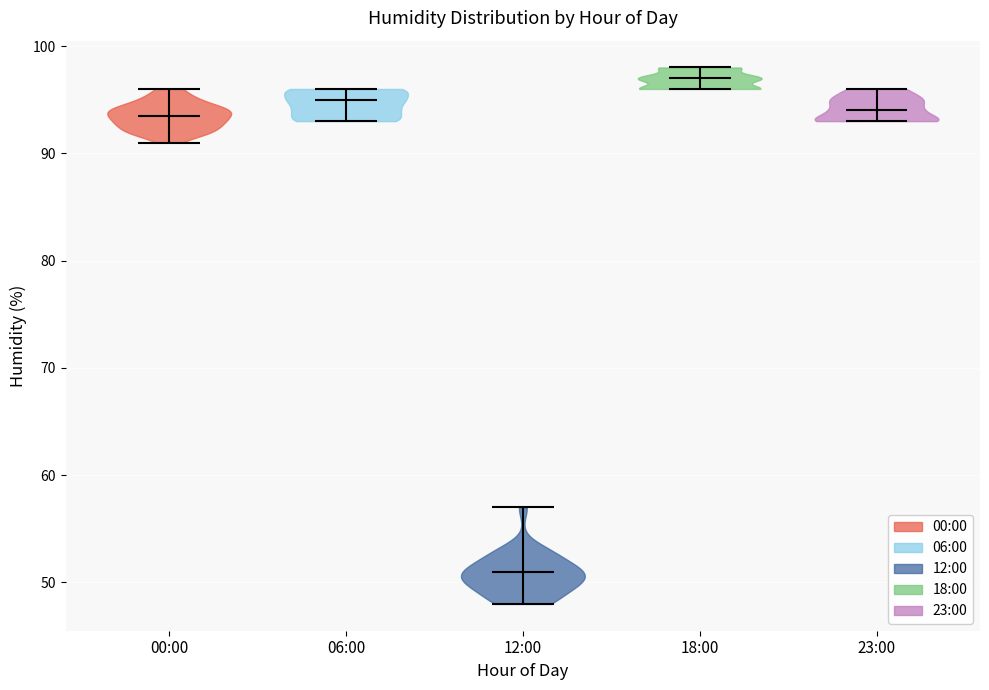

Reading left to right, read every violin against the y-axis: where its median line is, and the lowest and highest points it reaches. The values are not printed on the chart, so give them approximately, as read against the axis.

00:00: median line 94, lowest point 91, highest point 96
06:00: median line 95, lowest point 93, highest point 96
12:00: median line 51, lowest point 48, highest point 57
18:00: median line 97, lowest point 96, highest point 98
23:00: median line 94, lowest point 93, highest point 96